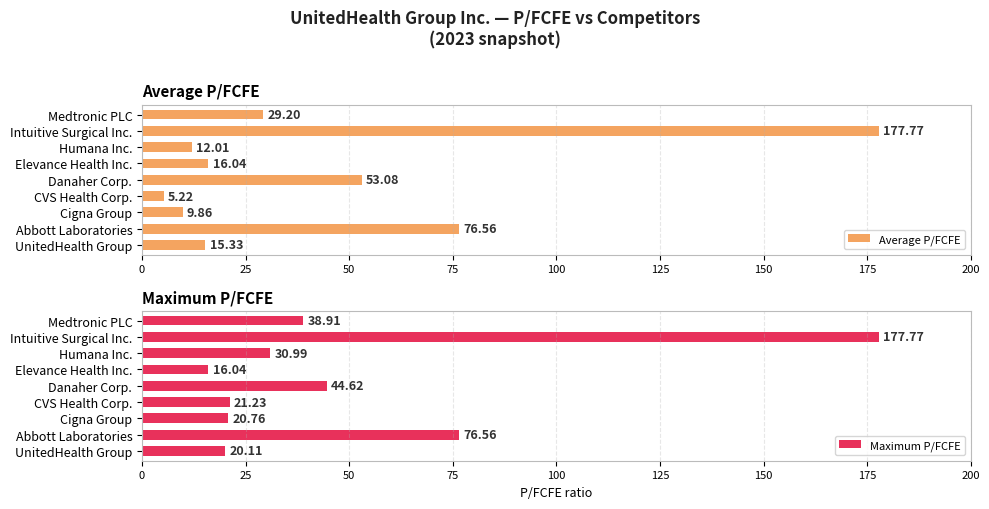

How many groups of bars are there?

9